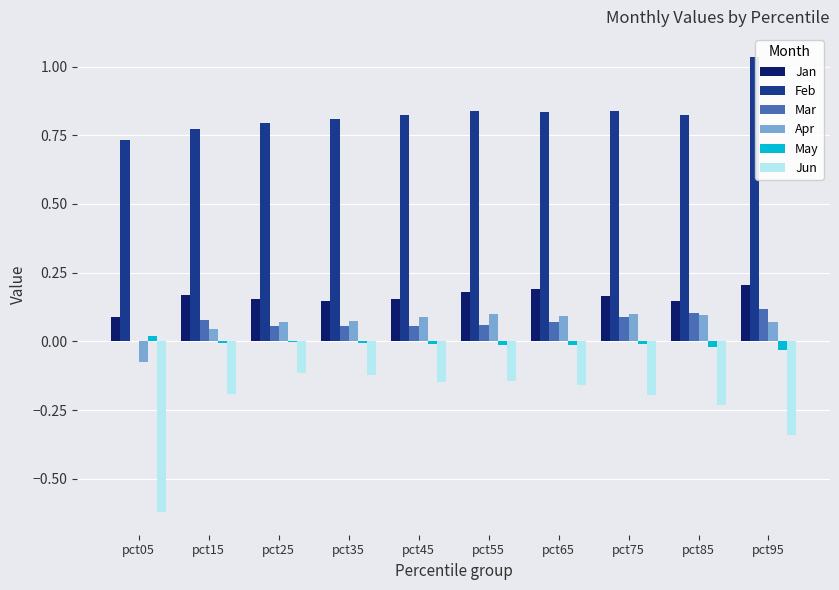

Which series changed the most between pct05 and pct65?

Jun